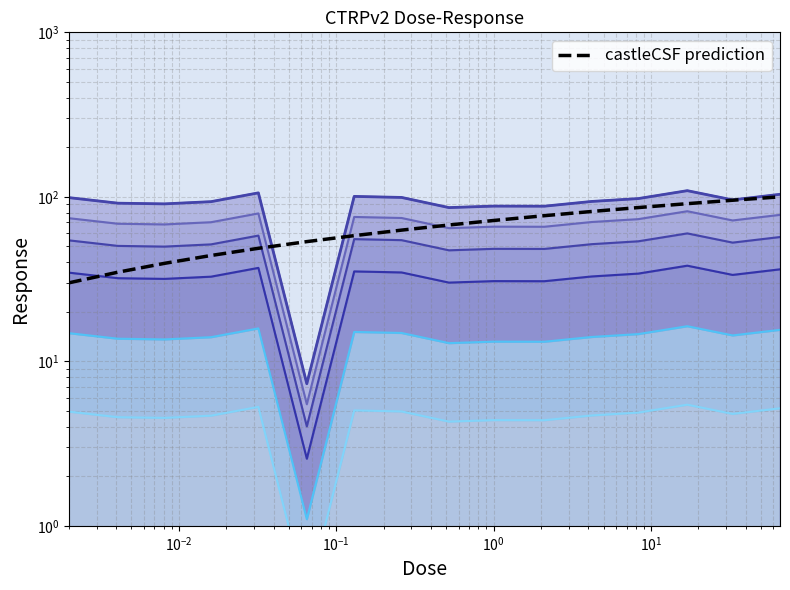

How many interior local peaks does the Response series have?

4